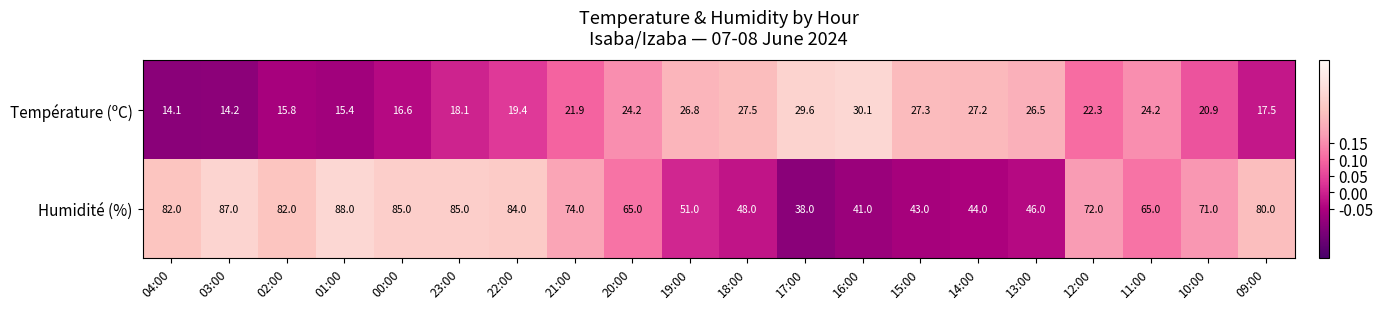

What is the minimum value for Humidité (%)?

38.0